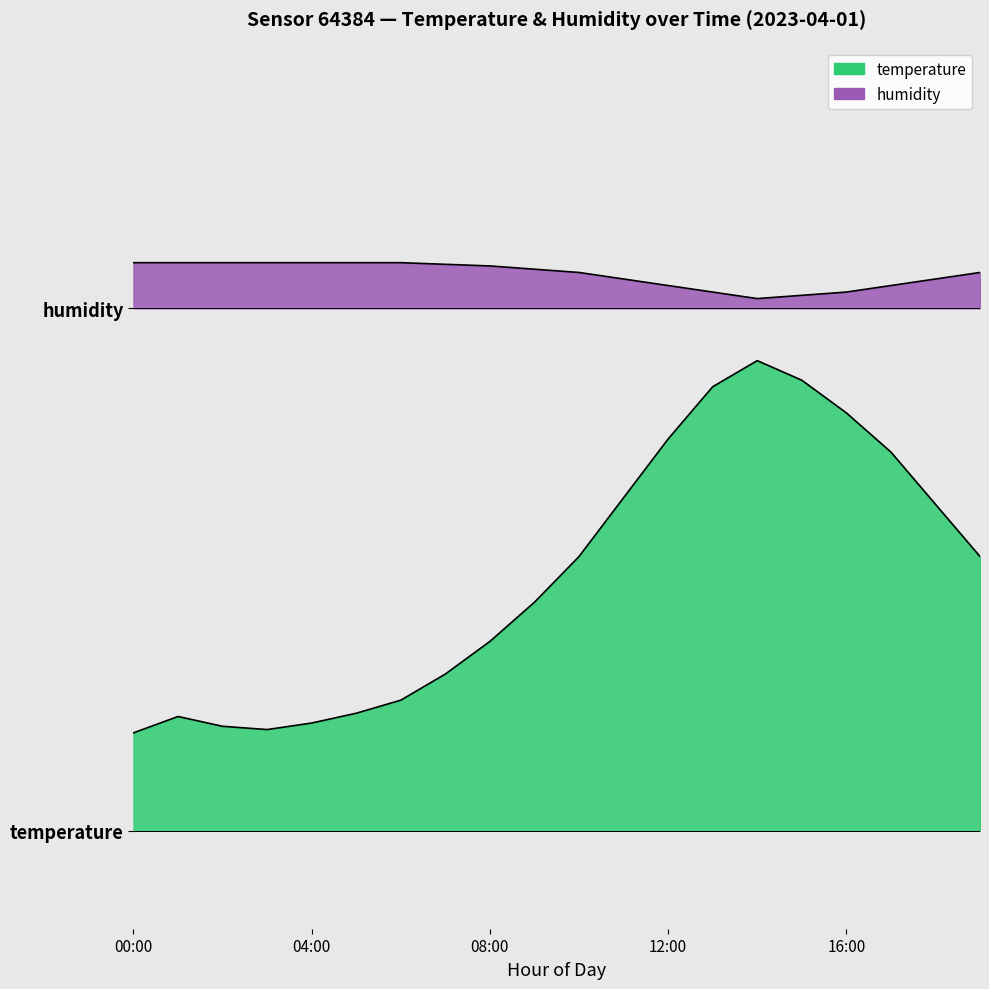

Which category has the lowest value across all series?

00:00